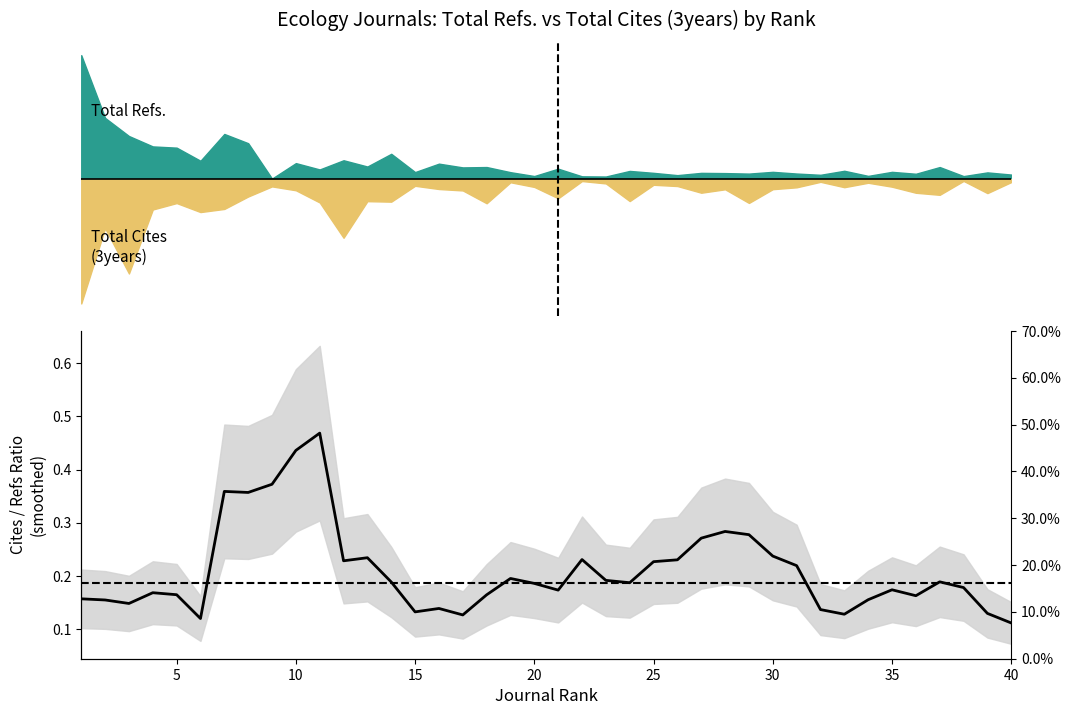

The value at 15 is 0.2. True or false?

False